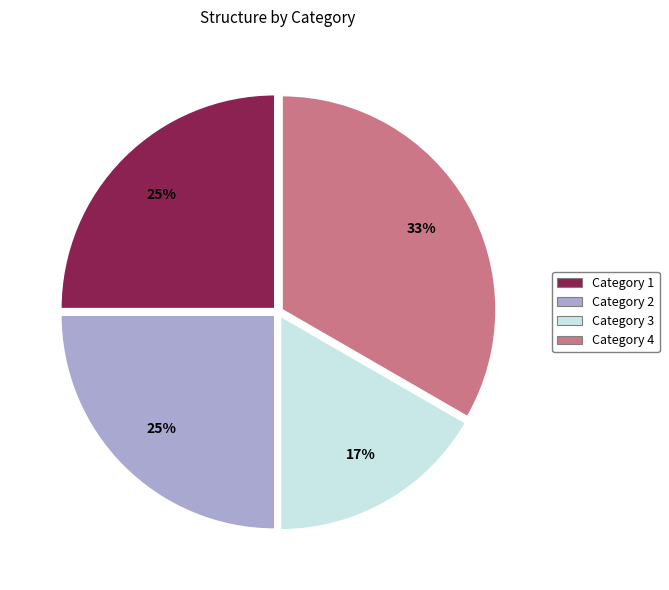

Count the number of slices in the pie.

4